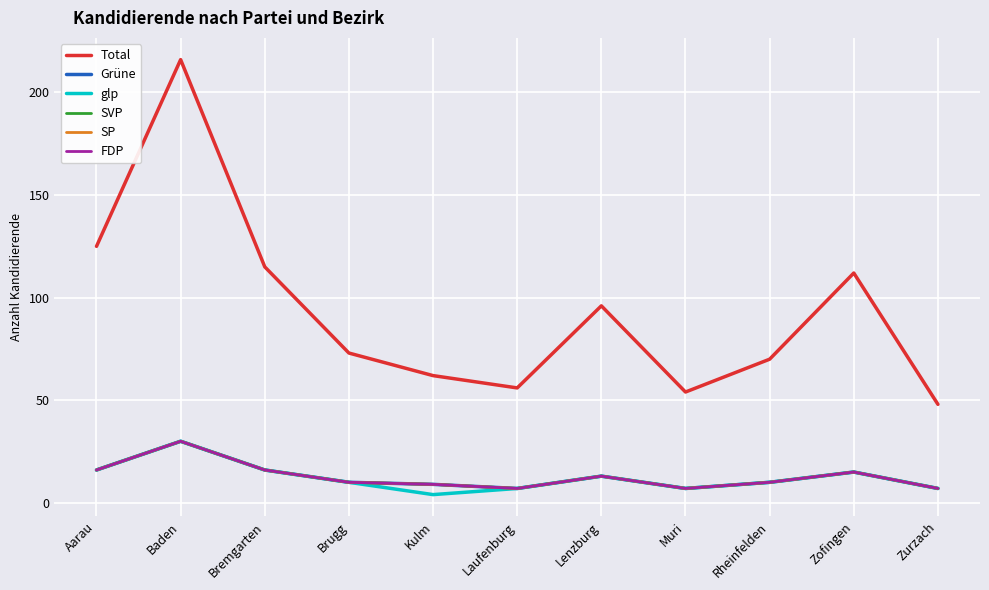

True or false: SP and SVP intersect in this chart.

False